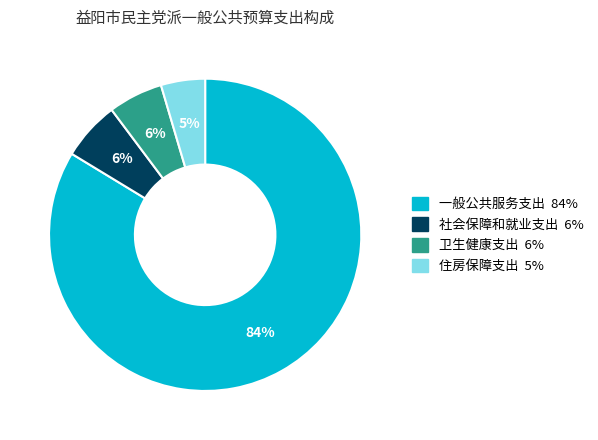

Is it true that 卫生健康支出 is 6% of the pie?

True